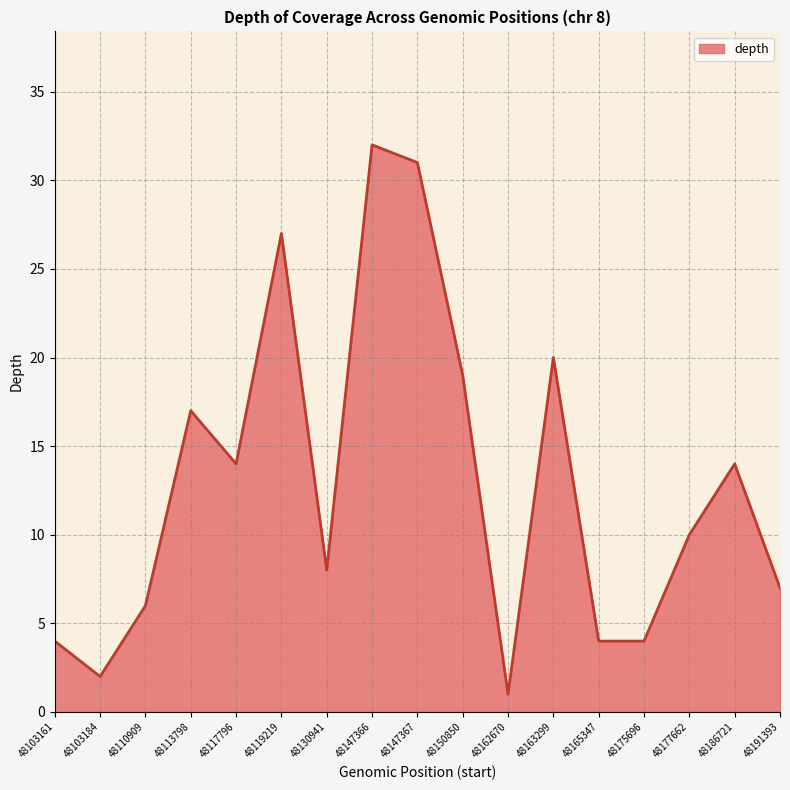

True or false: there are more than 1 points higher than both neighbors.

True